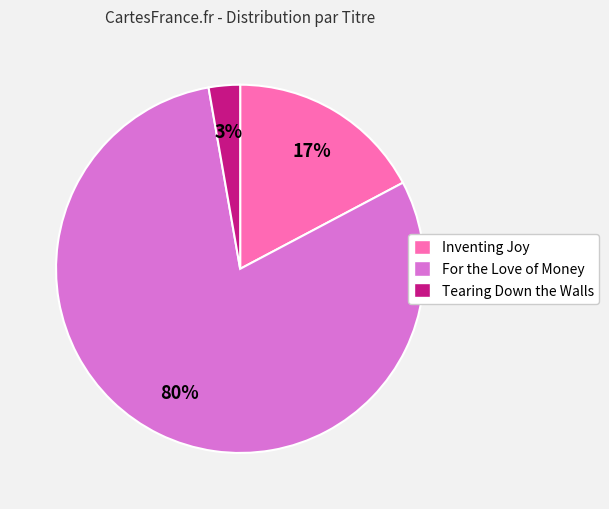

To the nearest percent, what percentage of the pie is Tearing Down the Walls?

3%